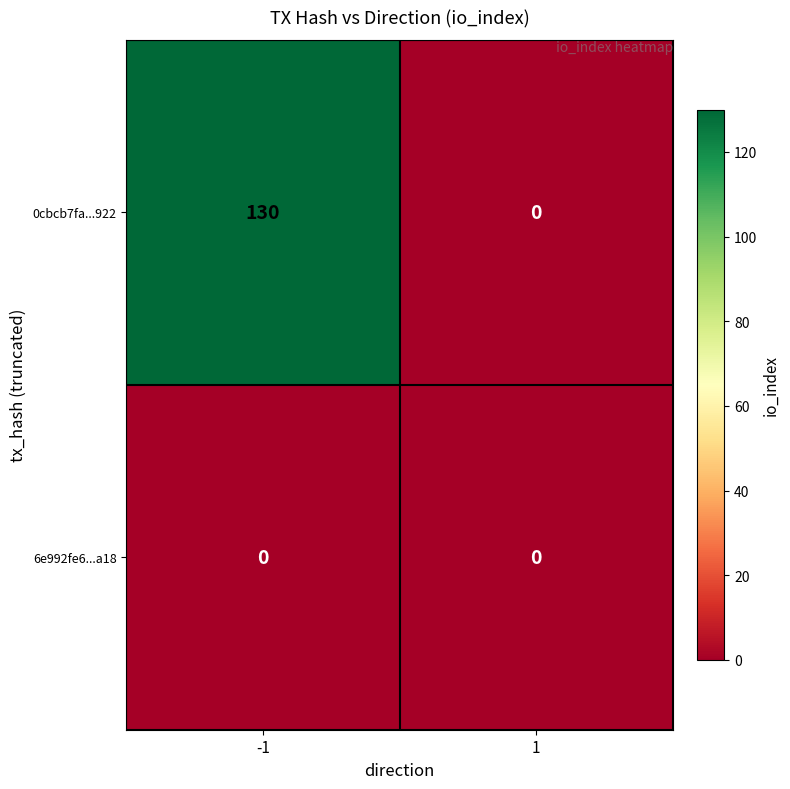

At -1, list the series in order from largest to smallest.

0cbcb7fa...922, 6e992fe6...a18